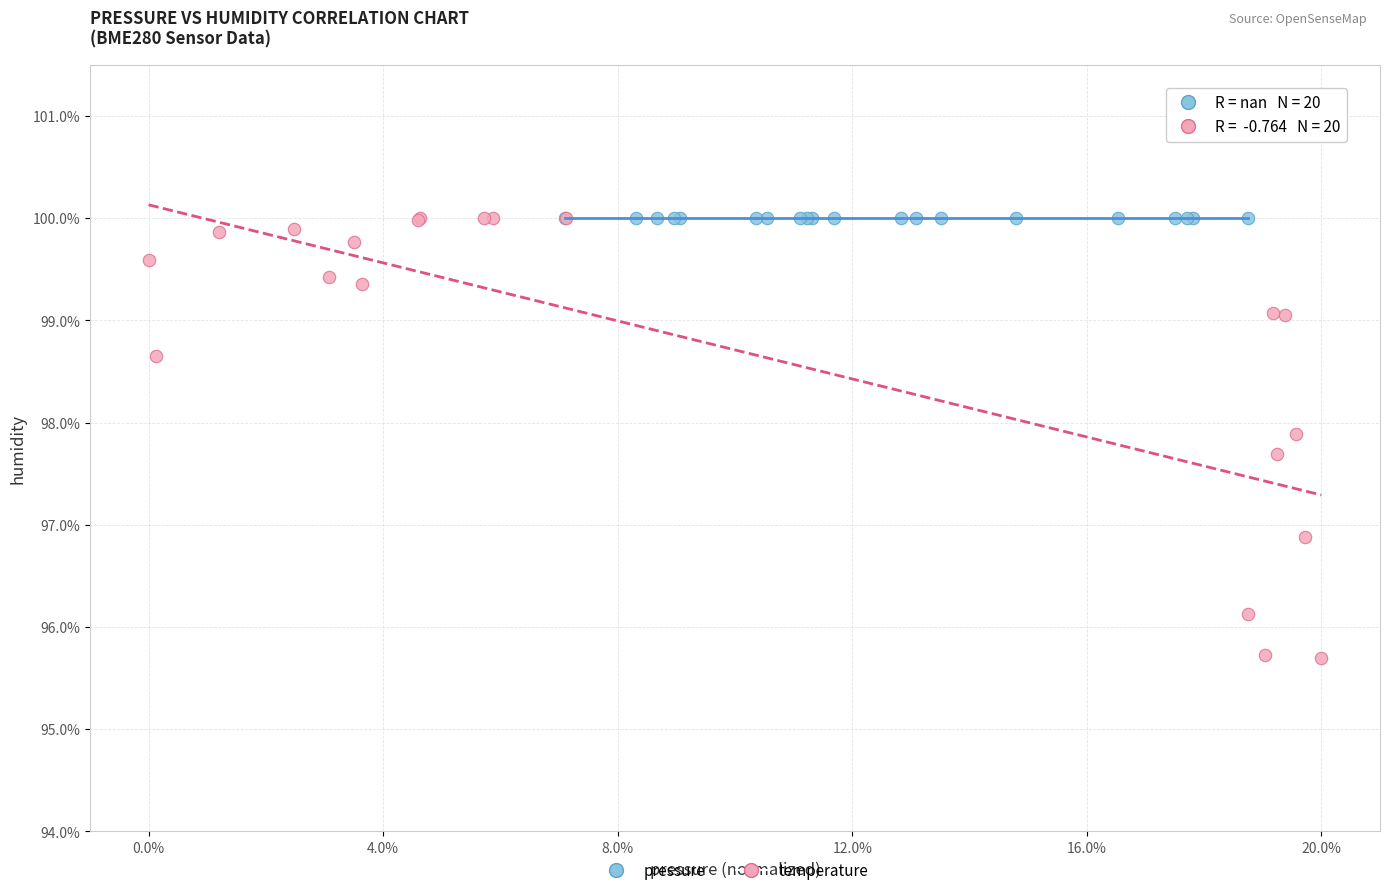

Which series contains the lowest Y value?

temperature